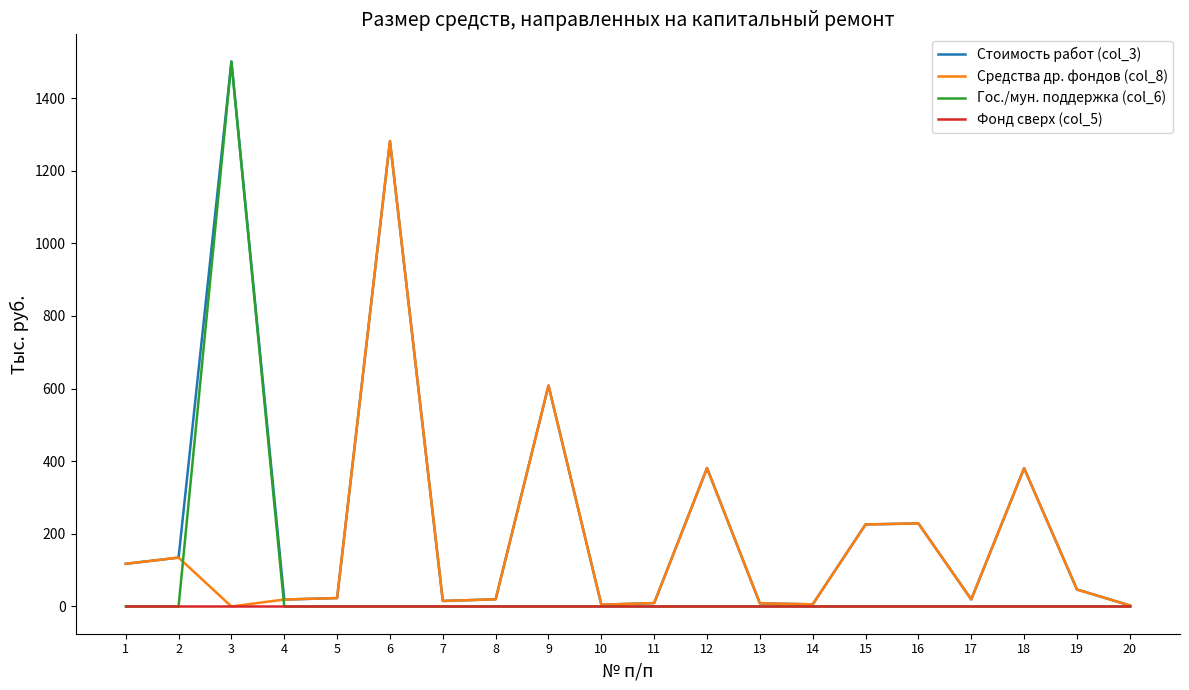

What are all the series names shown in the legend?

Стоимость работ (col_3), Средства др. фондов (col_8), Гос./мун. поддержка (col_6), Фонд сверх (col_5)